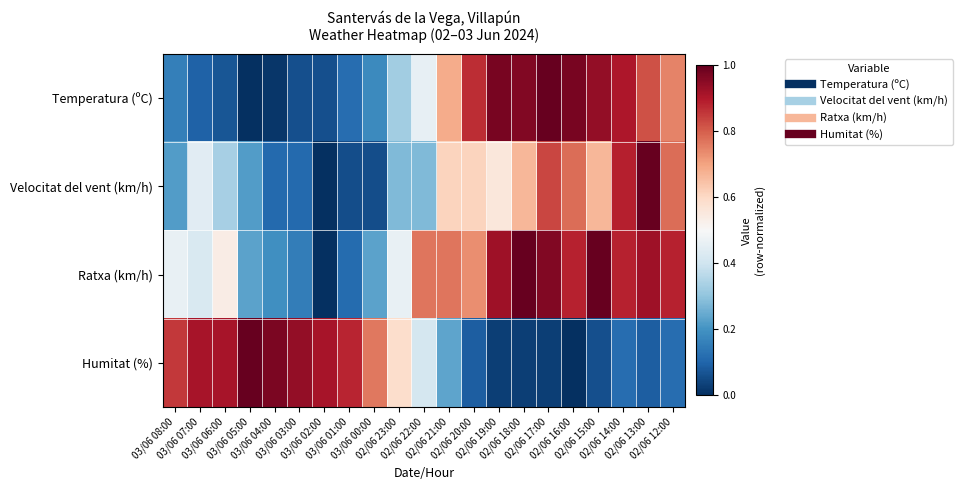

List the series in order of their peak value, highest first.

Temperatura (ºC), Velocitat del vent (km/h), Ratxa (km/h), Humitat (%)